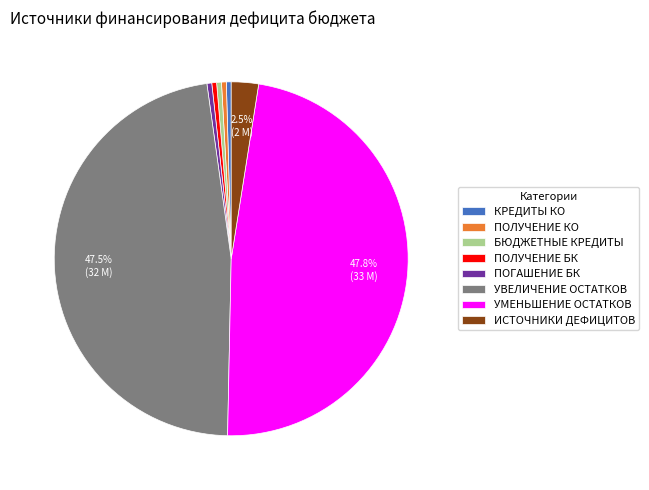

How many segments does this pie chart have?

8